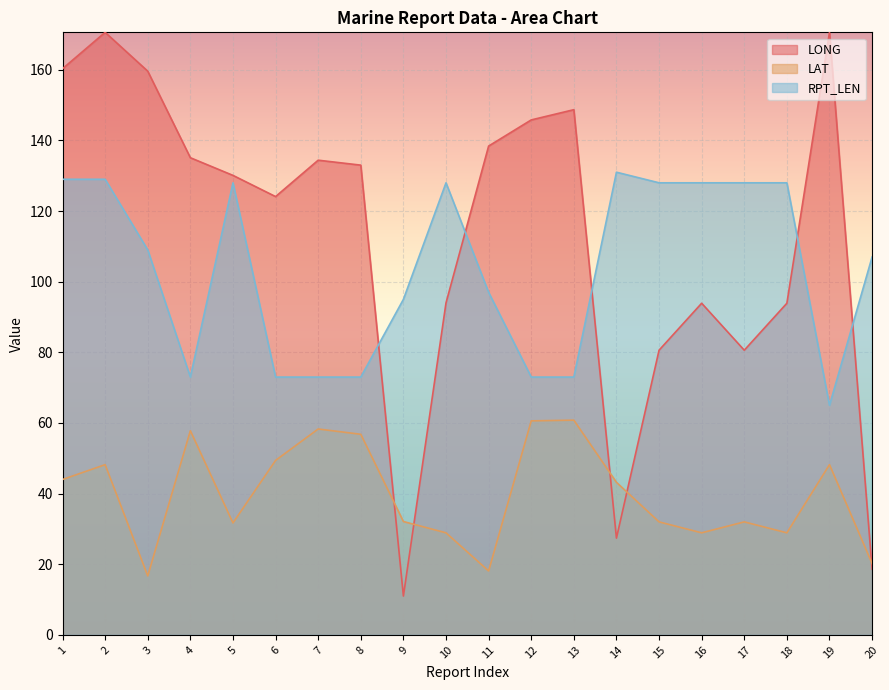

Which series ends up on top after the final intersection of RPT_LEN and LONG?

RPT_LEN